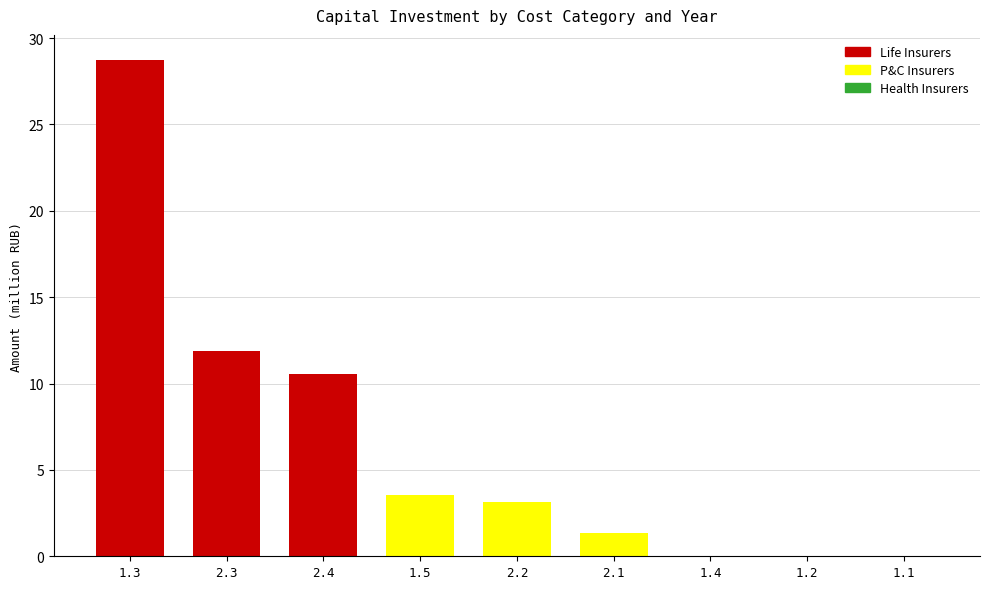

The Life Insurers series shows 5.6 at 2.3. True or false?

False